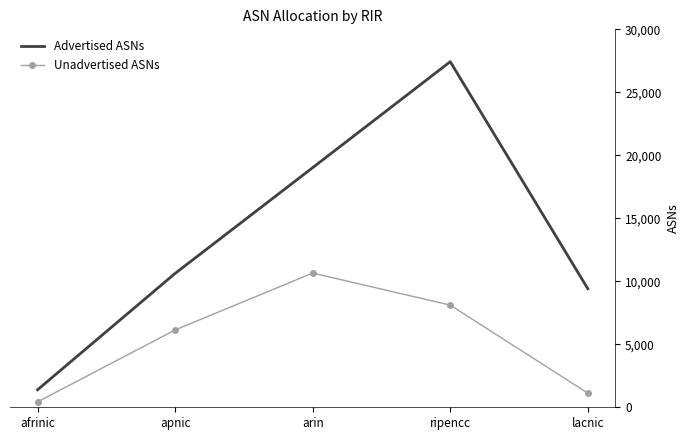

What is the maximum value shown in the chart?

27431